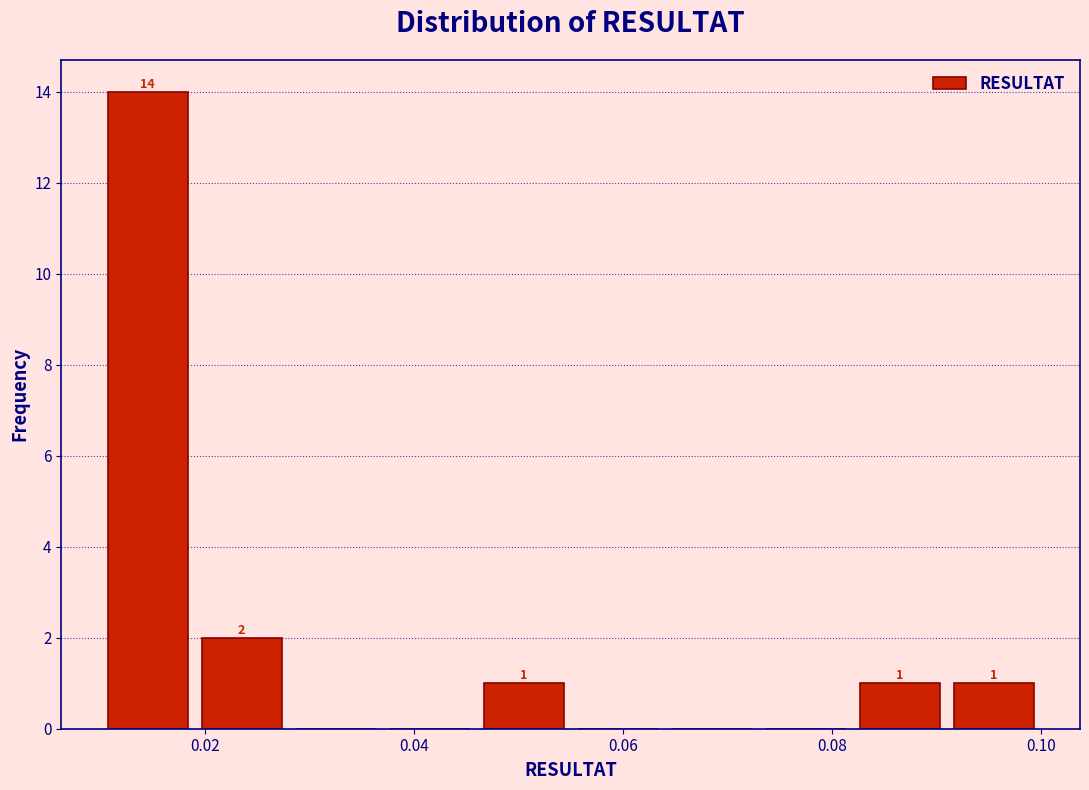

Which range on the x-axis has the tallest bar?

0.010 to 0.019